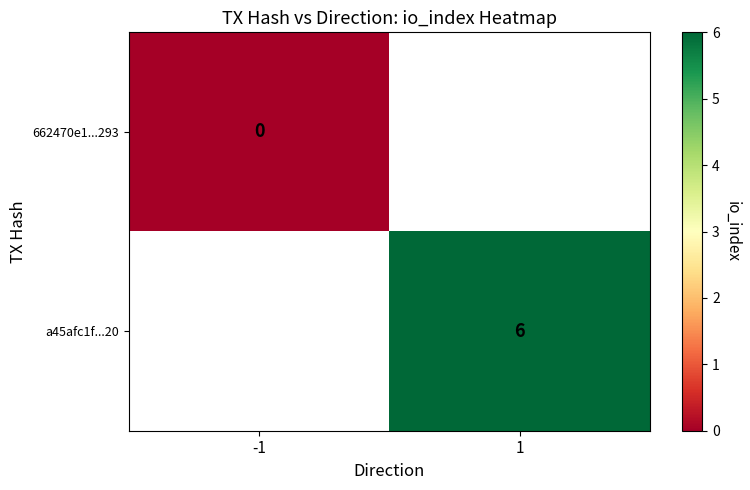

Is the value of 662470e1...293 at -1 greater than the value of a45afc1f...20 at 1?

No